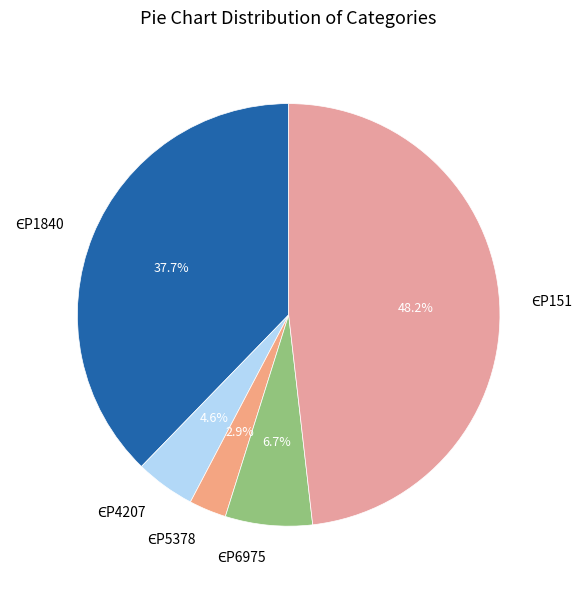

Combined, do ЄР4207 and ЄР5378 account for over 50%?

No